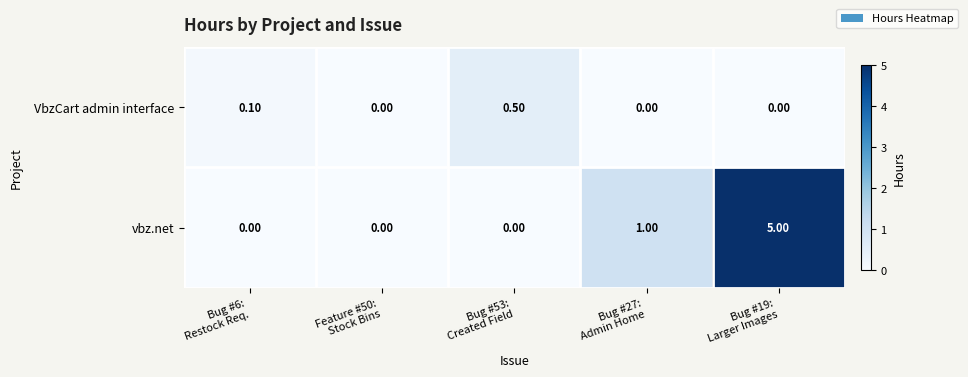

What is the total value across all series at Bug #53:
Created Field?

0.5